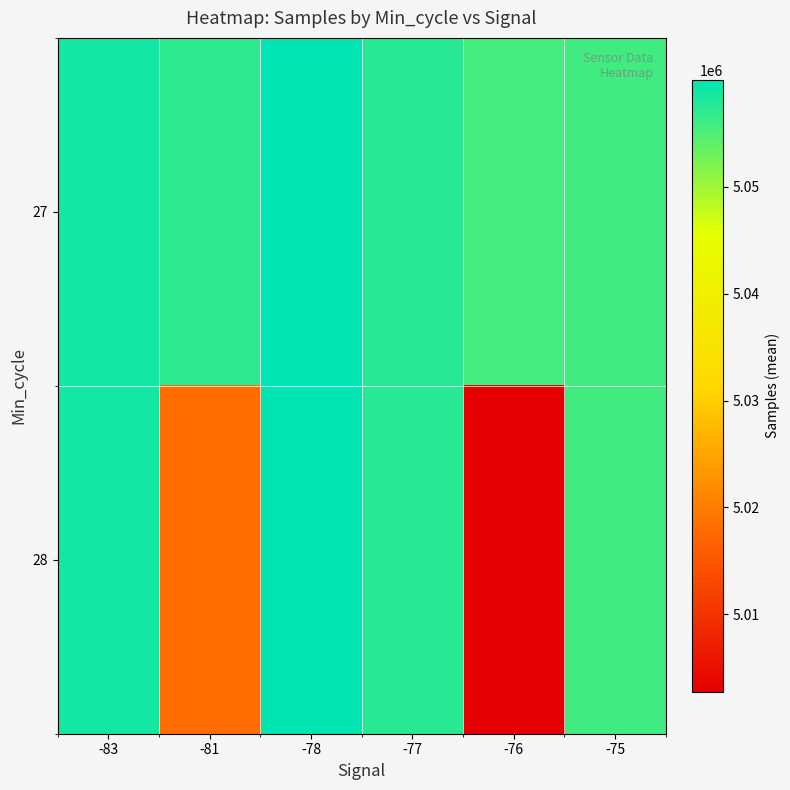

Between -76 and -77, which is larger?

-77